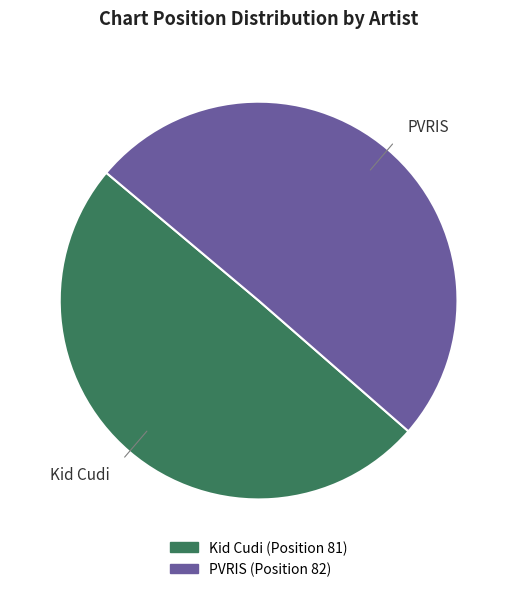

What is the ratio of the value at PVRIS to the value at Kid Cudi?

1.0